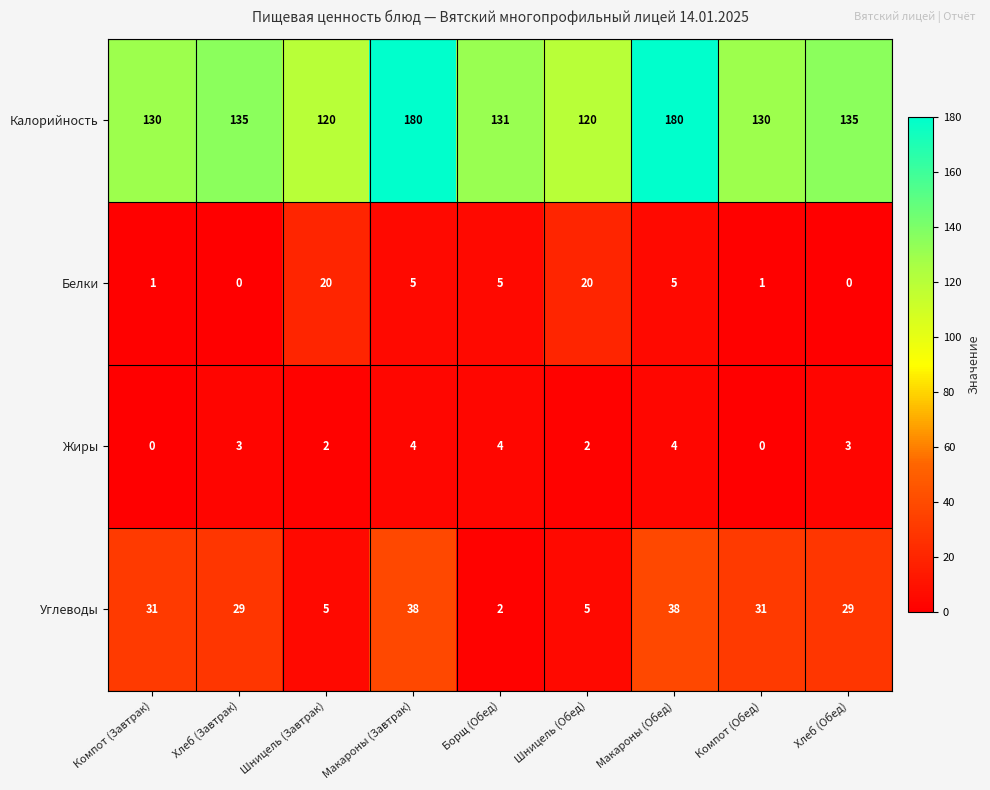

What value does the Калорийность series have at Шницель (Завтрак), to the nearest 5?

120